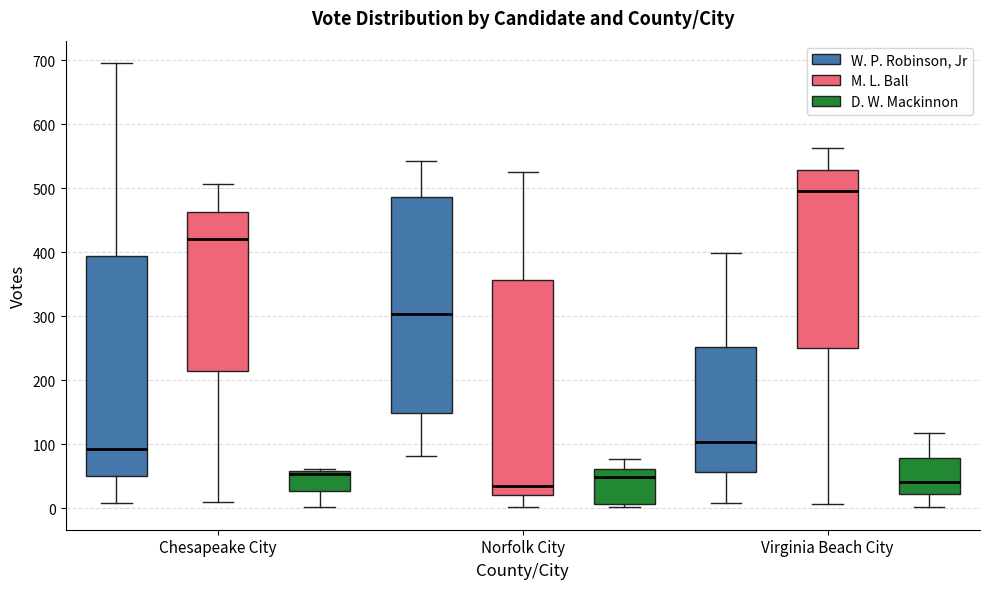

Reading left to right, read every box against the y-axis: the position of its median line, the range the box covers, and the ends of its whiskers. The values are not printed on the chart, so give them approximately, as read against the axis.

Chesapeake City (W. P. Robinson, Jr): median 90, box 50 to 390, whiskers 10 to 700
Chesapeake City (M. L. Ball): median 420, box 210 to 460, whiskers 10 to 510
Chesapeake City (D. W. Mackinnon): median 50, box 30 to 60, whiskers 0 to 60 (just above the box's upper edge)
Norfolk City (W. P. Robinson, Jr): median 300, box 150 to 490, whiskers 80 to 540
Norfolk City (M. L. Ball): median 30, box 20 to 360, whiskers 0 to 530
Norfolk City (D. W. Mackinnon): median 50, box 10 to 60, whiskers 0 to 80
Virginia Beach City (W. P. Robinson, Jr): median 100, box 60 to 250, whiskers 10 to 400
Virginia Beach City (M. L. Ball): median 500, box 250 to 530, whiskers 10 to 560
Virginia Beach City (D. W. Mackinnon): median 40, box 20 to 80, whiskers 0 to 120